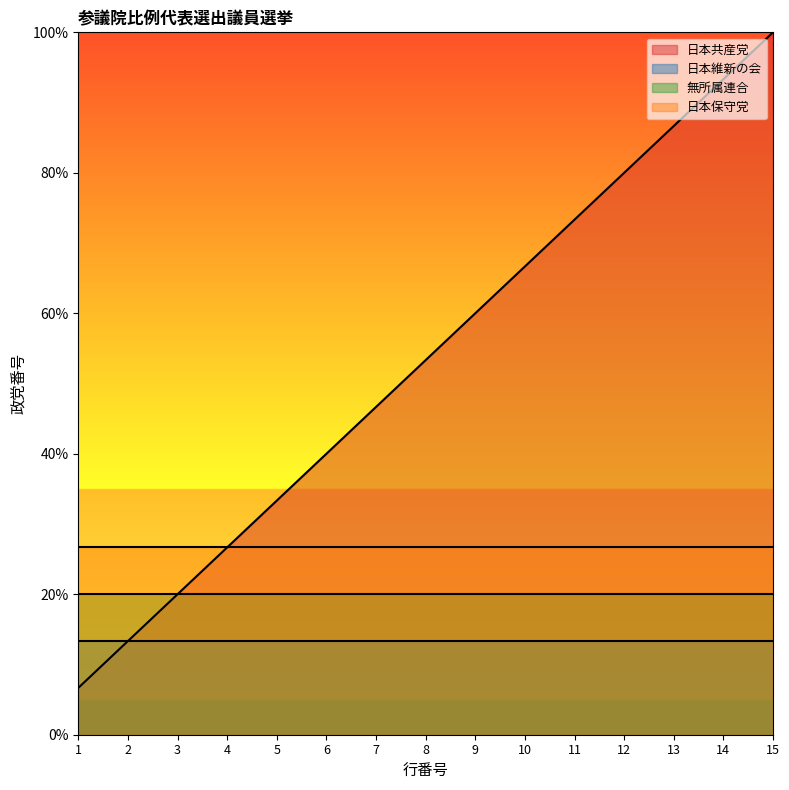

The value of 無所属連合 at 2 is 3. True or false?

True